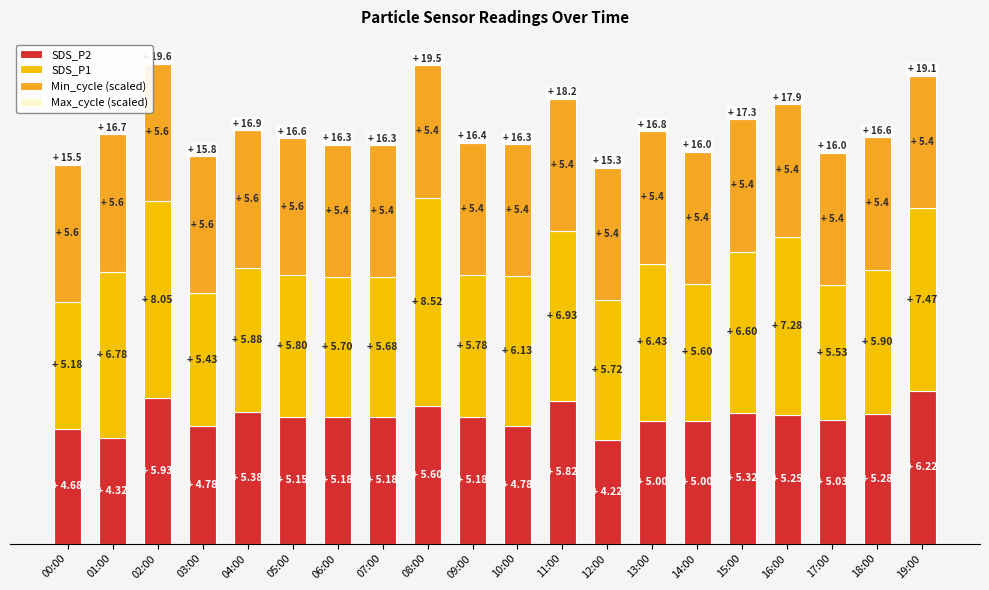

The value of Max_cycle (scaled) at 06:00 is 0.0. True or false?

True